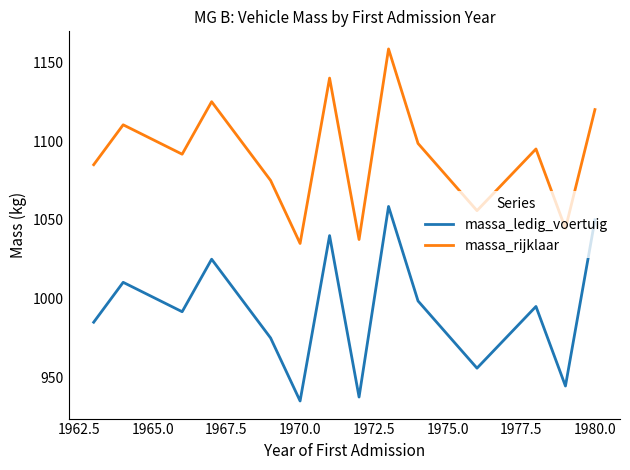

List the series in order of their overall mean, lowest first.

massa_ledig_voertuig, massa_rijklaar